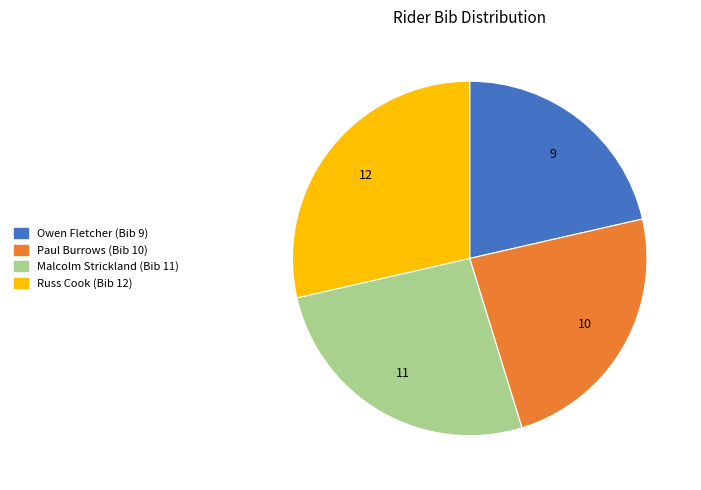

Is there any slice that represents more than half of the pie?

No